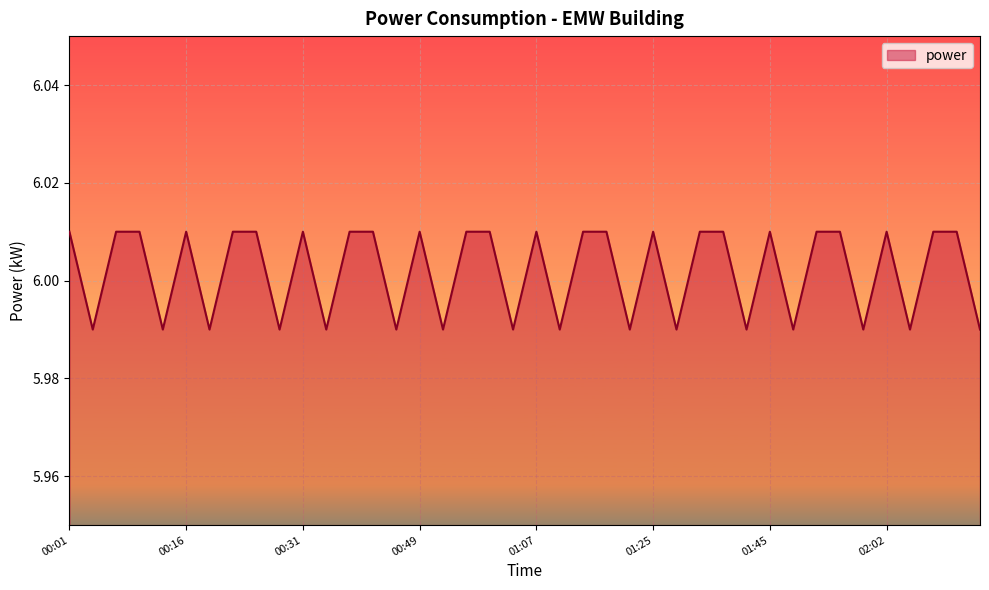

Which category has the highest value across all series?

00:01